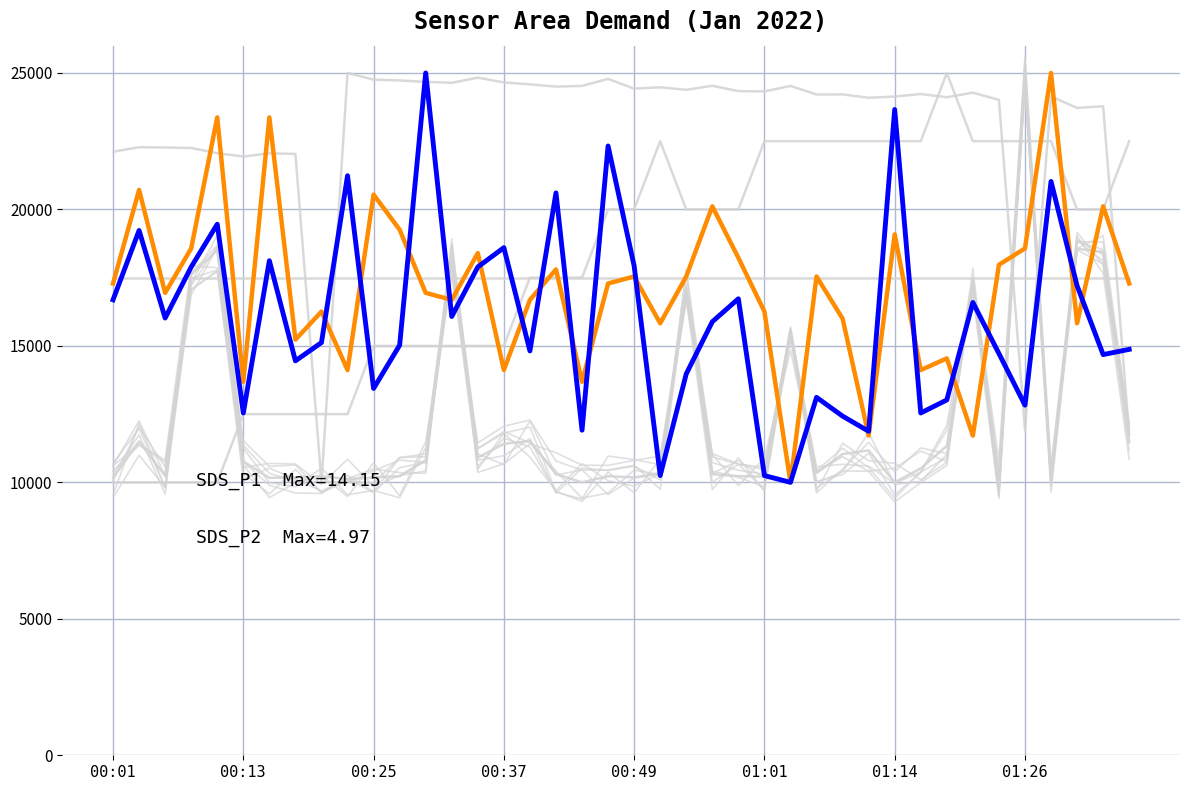

What is the smallest value displayed?

10000.0